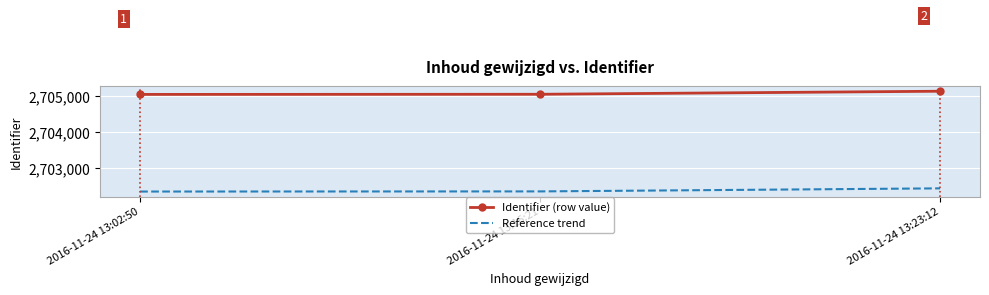

What is the average value of the Identifier (row value) series?

2705080.0